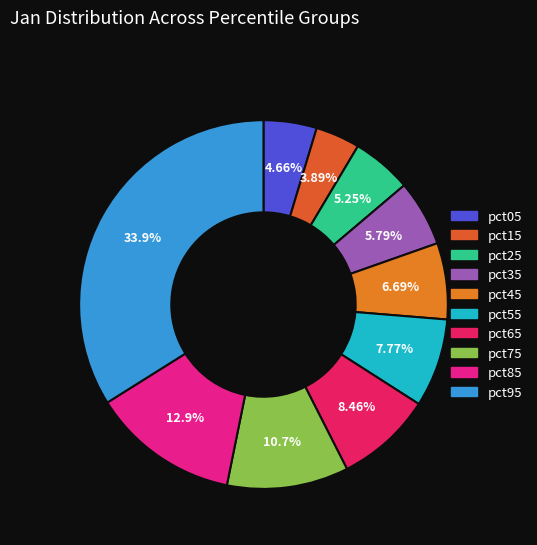

Is it true that pct85 is 13% of the pie?

True